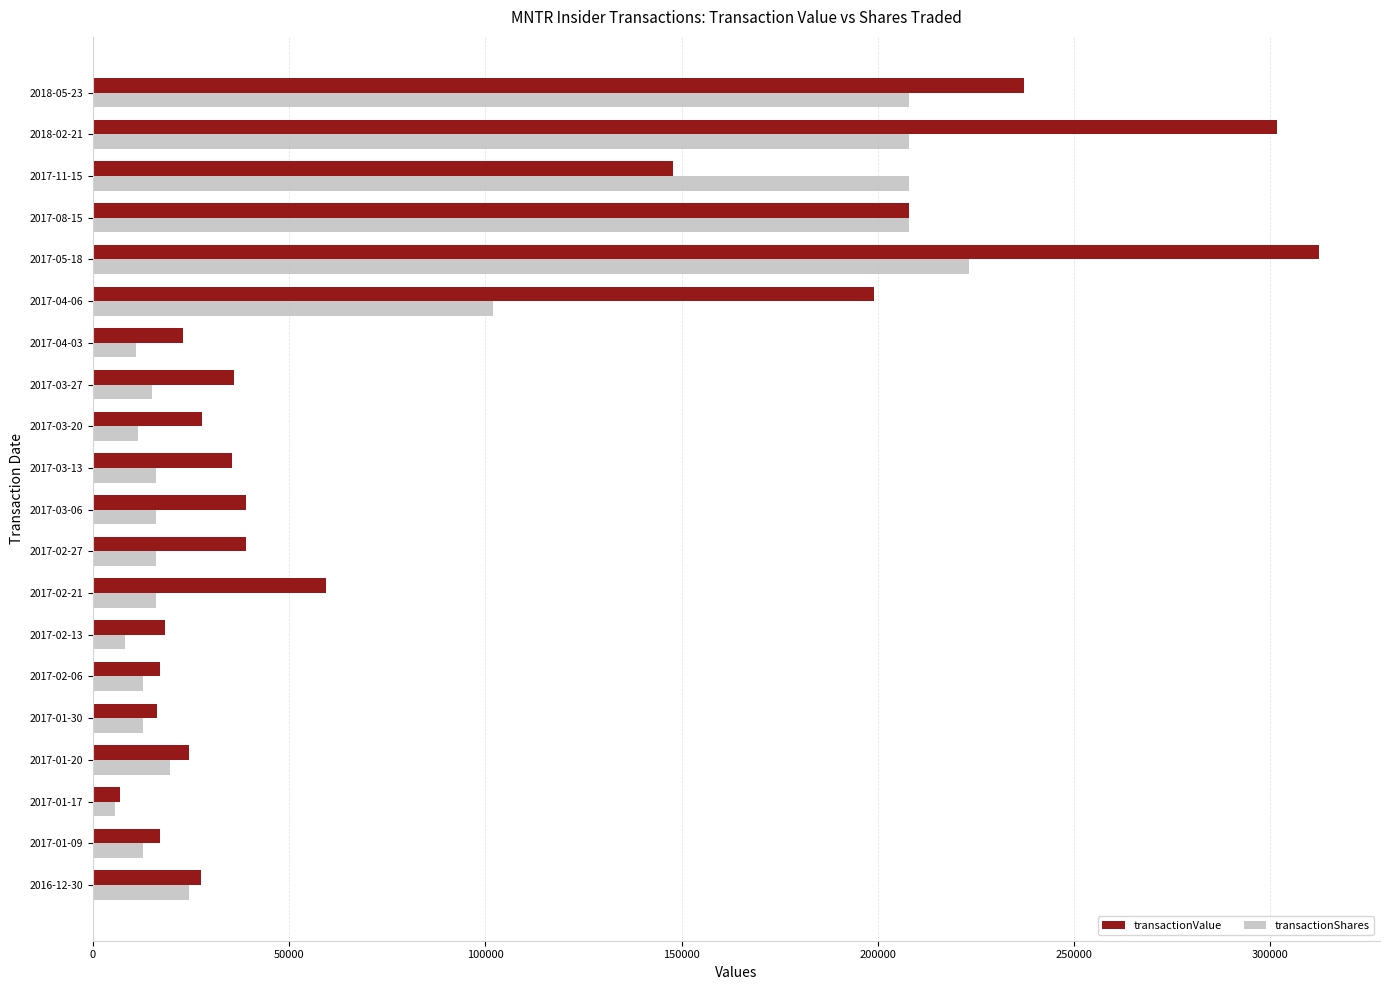

Is the value of transactionShares at 2017-03-27 greater than the value of transactionValue at 2017-01-20?

No